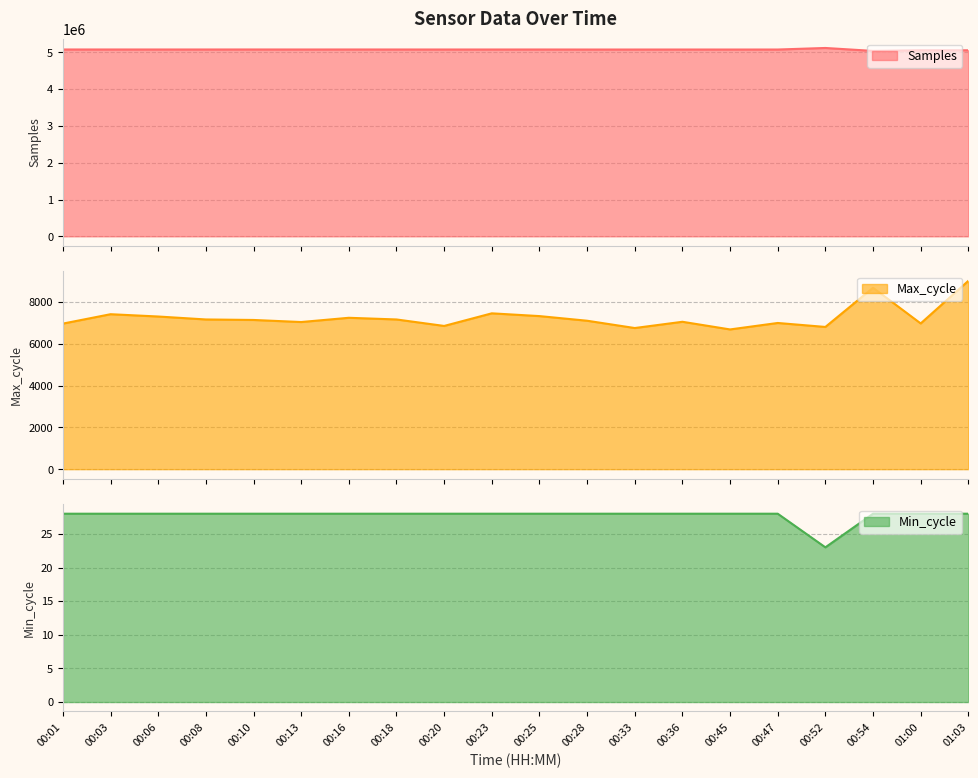

Does the chart have visible grid lines?

Yes